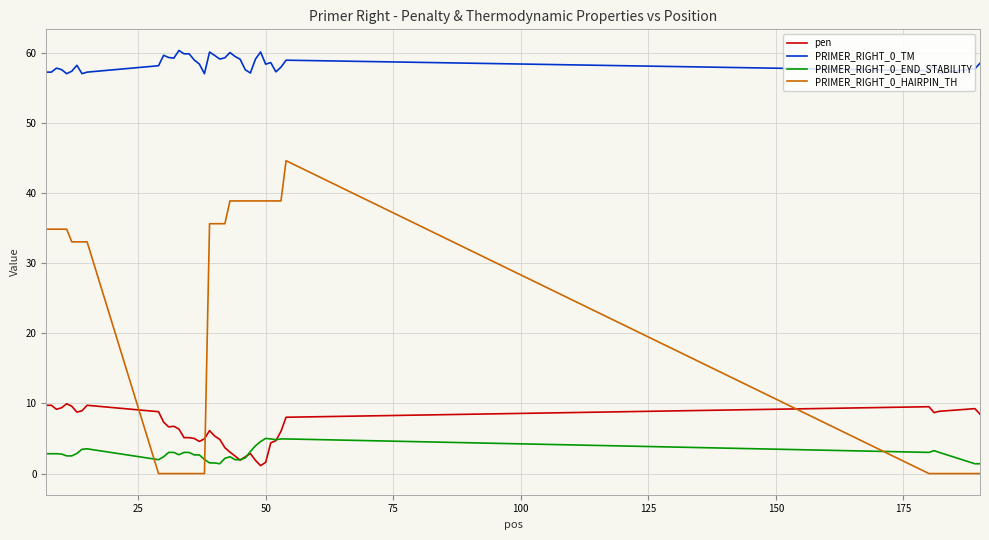

True or false: PRIMER_RIGHT_0_TM and PRIMER_RIGHT_0_HAIRPIN_TH cross at least once.

False